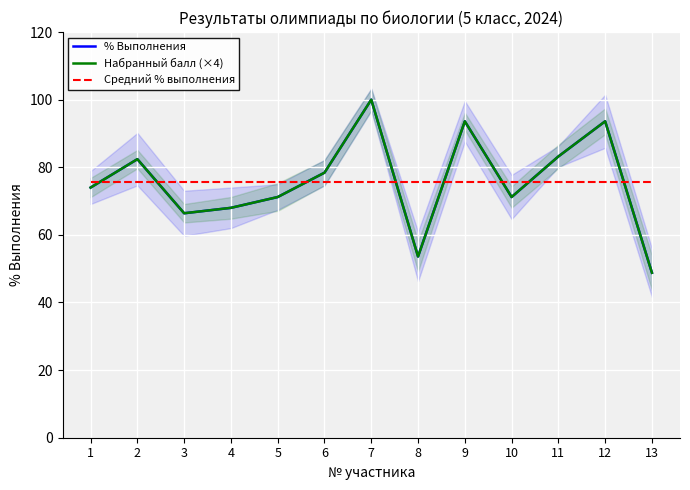

What is the sum of the Набранный балл (×4) values at 3 and 12?

160.0